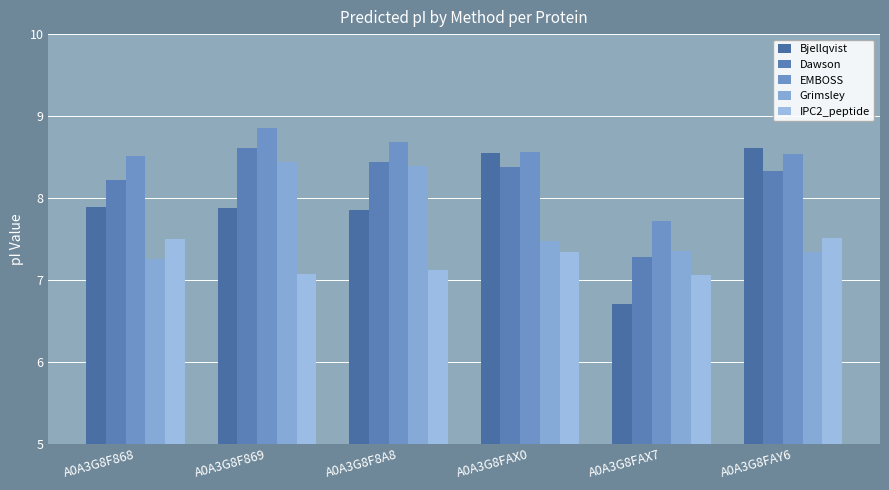

What is the sum of the Dawson values at A0A3G8F869 and A0A3G8F8A8?

17.0